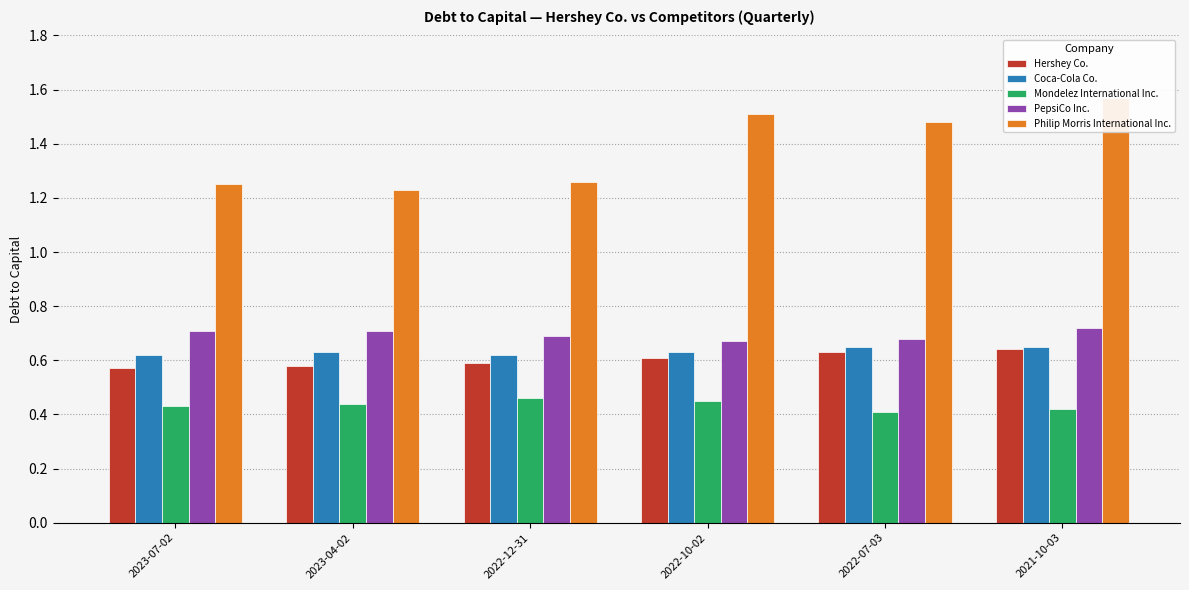

What is the sum of the Philip Morris International Inc. values at 2023-07-02 and 2022-07-03?

2.7